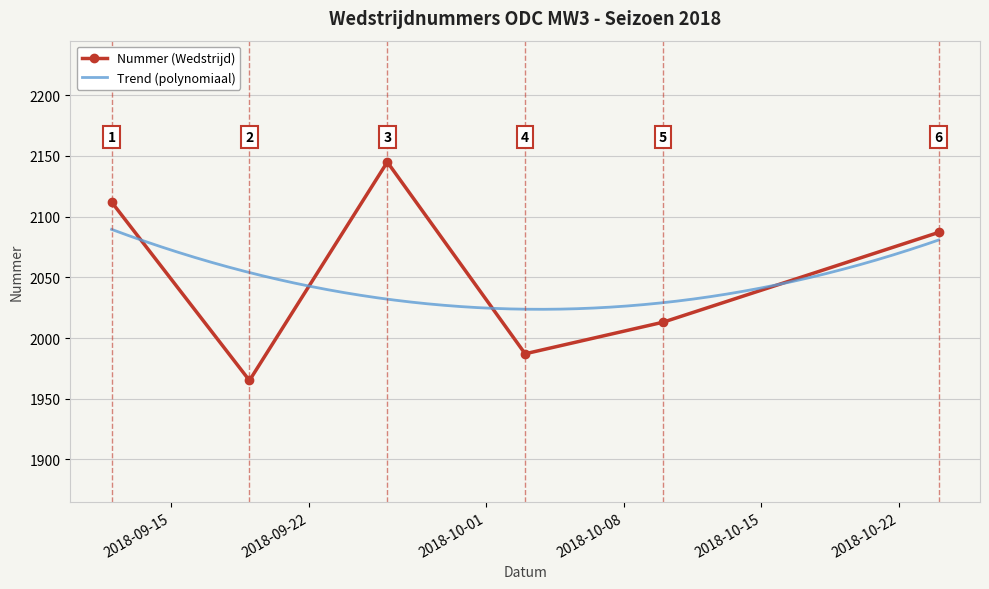

True or false: the data has more than 1 interior local peaks.

False